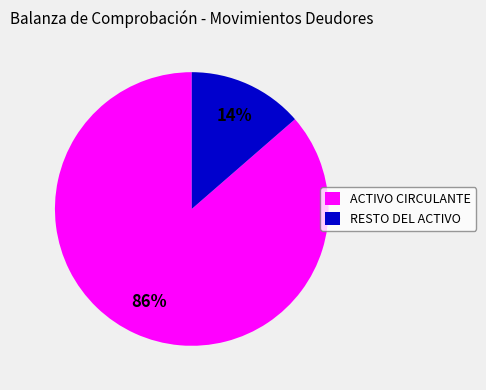

Rank the categories by value from lowest to highest.

RESTO DEL ACTIVO, ACTIVO CIRCULANTE